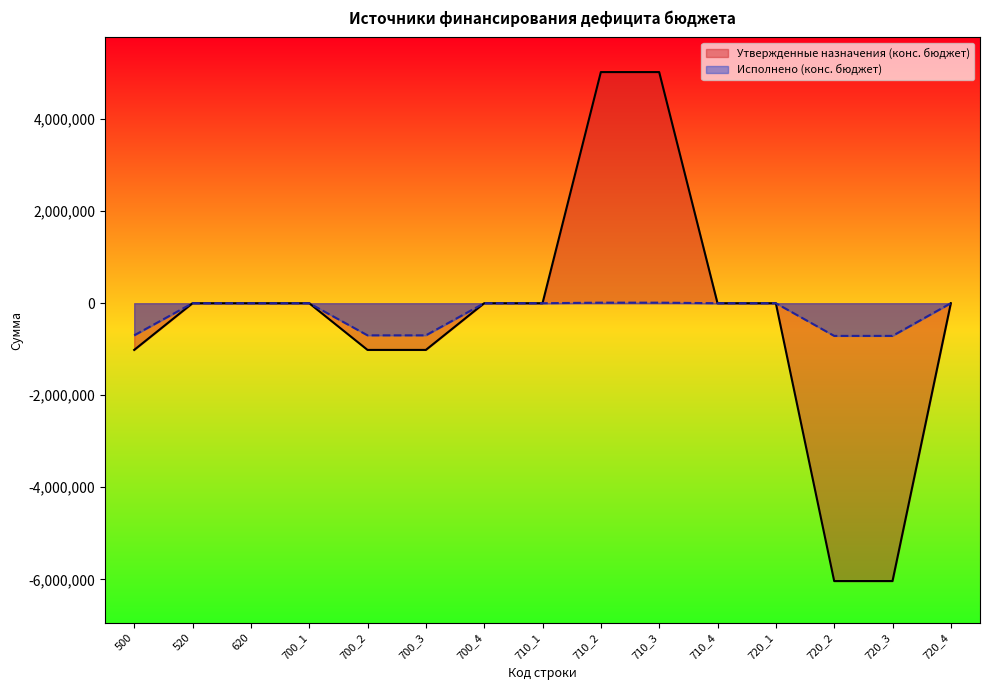

Reading left to right, extract all data points from this chart.

Утвержденные назначения (конс. бюджет): 500=-1015044	520=0	620=0	700_1=0	700_2=-1015044	700_3=-1015044	700_4=0	710_1=0	710_2=5023101	710_3=5023101	710_4=0	720_1=0	720_2=-6038145	720_3=-6038145	720_4=0
Исполнено (конс. бюджет): 500=-698200	520=0	620=0	700_1=0	700_2=-698200	700_3=-698200	700_4=0	710_1=0	710_2=12000	710_3=12000	710_4=0	720_1=0	720_2=-710200	720_3=-710200	720_4=0